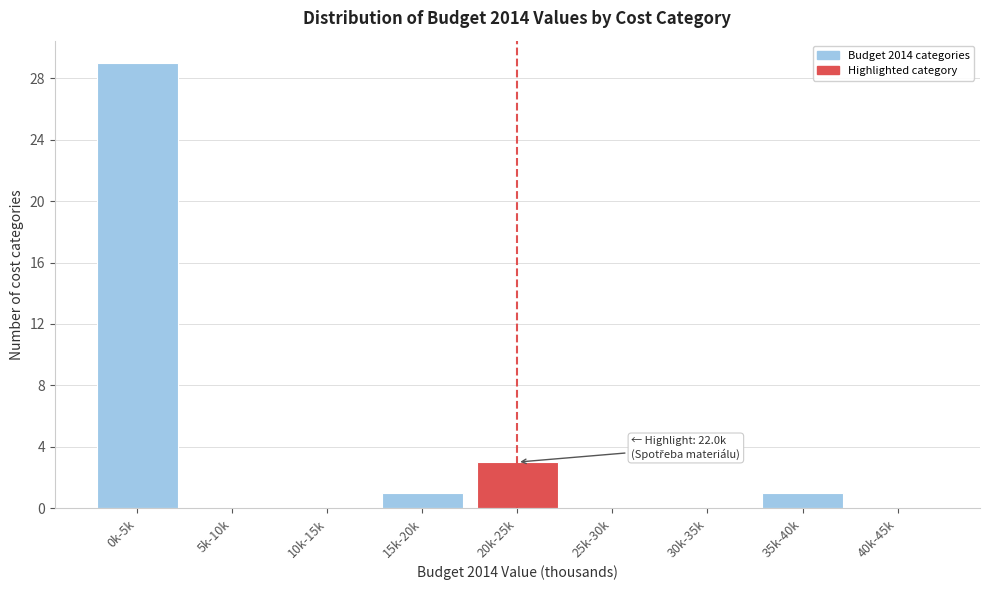

Reading left to right, what are all the values shown in this chart?

0k-5k=29	5k-10k=0	10k-15k=0	15k-20k=1	20k-25k=3	25k-30k=0	30k-35k=0	35k-40k=1	40k-45k=0